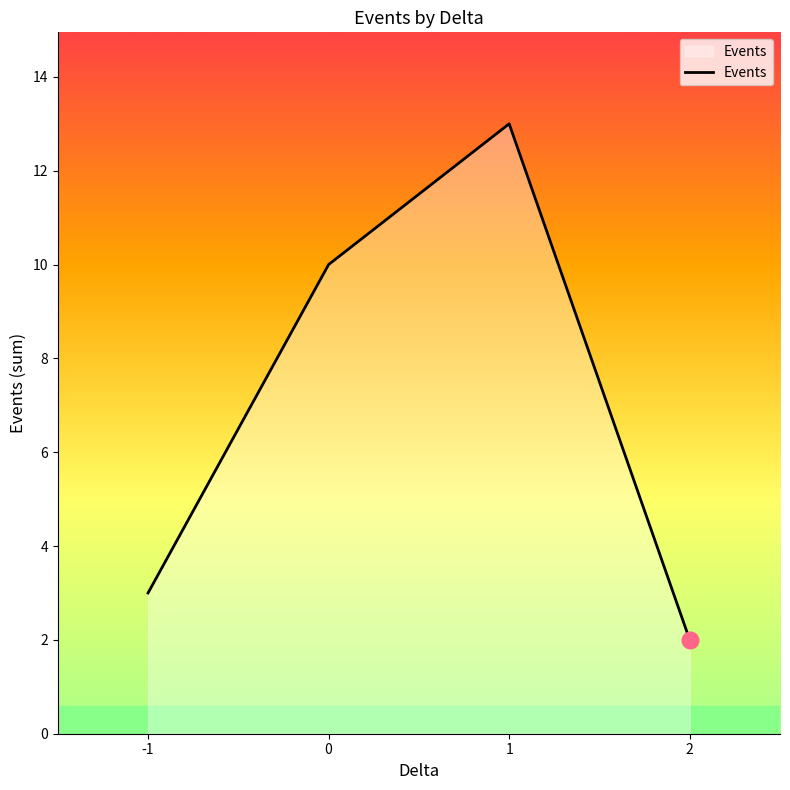

What is the difference between the values at -1 and 1?

10